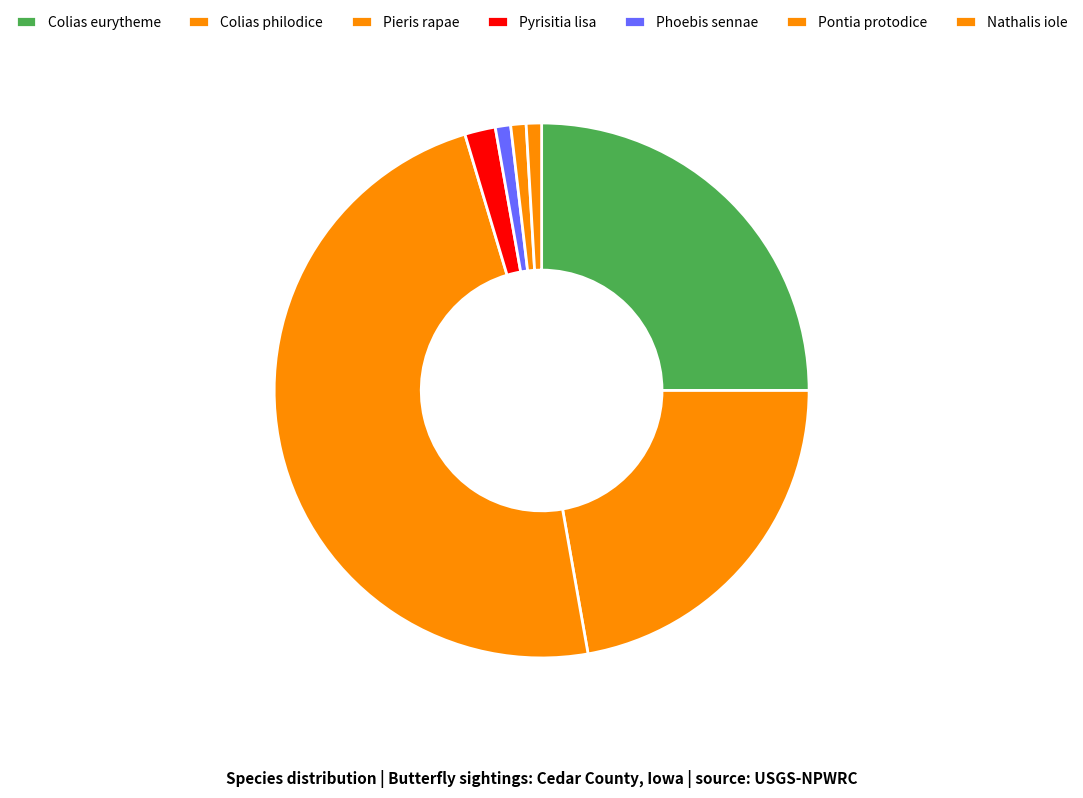

Do Colias philodice and Pieris rapae together represent more than half of the pie?

Yes